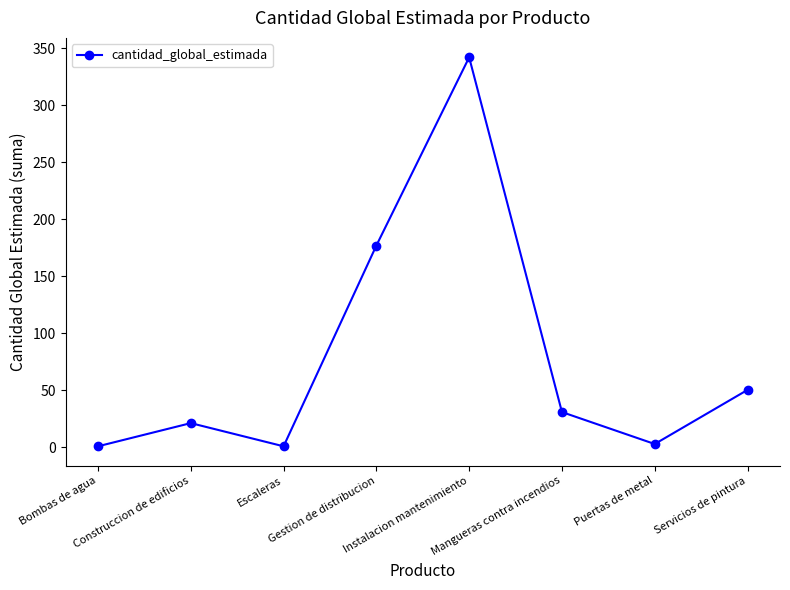

What is the greatest value displayed?

342.0